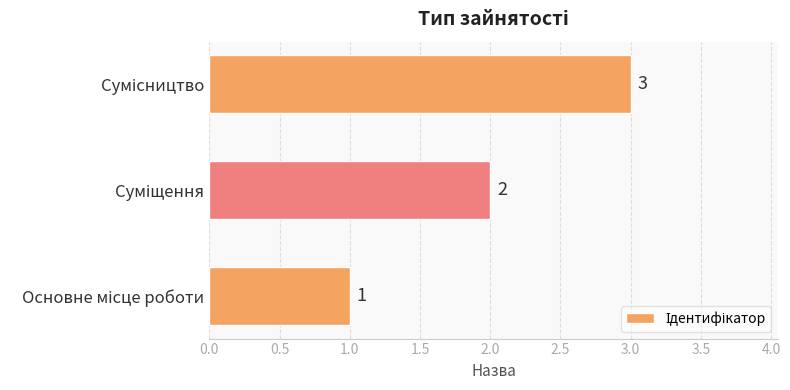

What is the greatest value displayed?

3